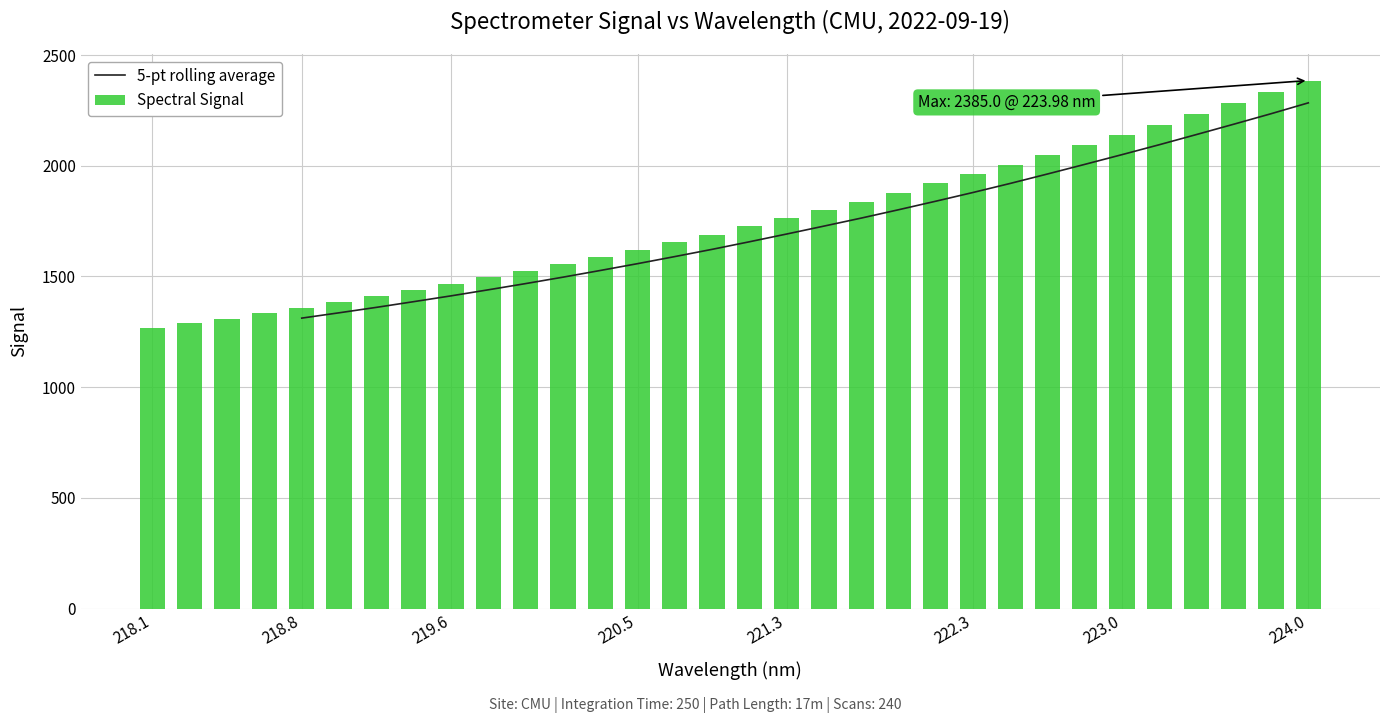

Where does the data first go above 1726?

221.1174